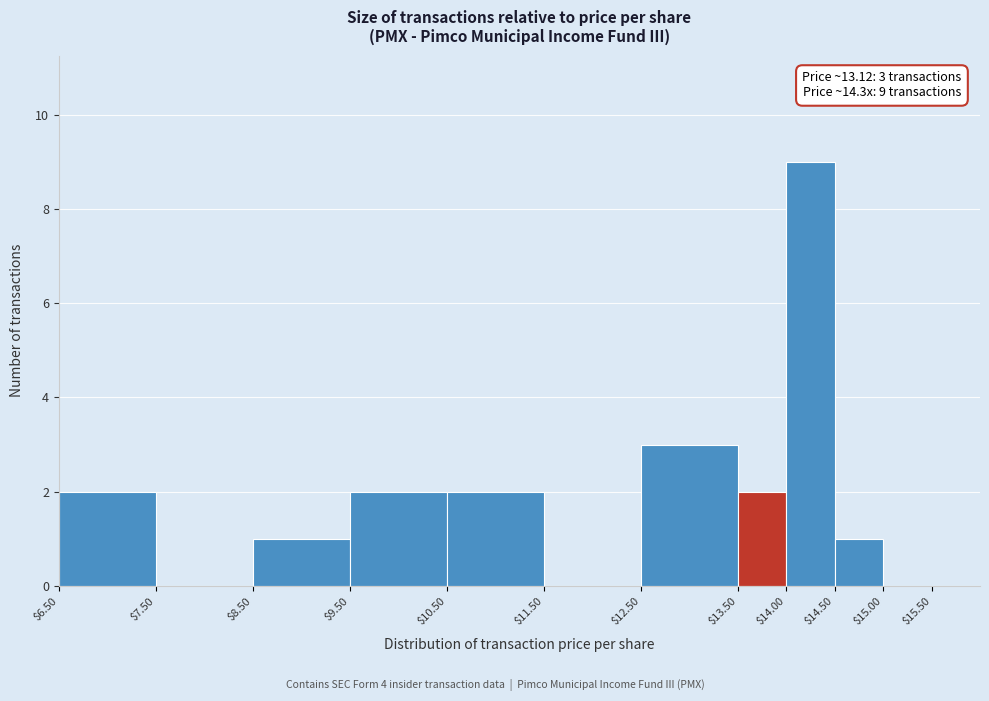

Over which range of the x-axis is the bar tallest?

14.0 to 14.5